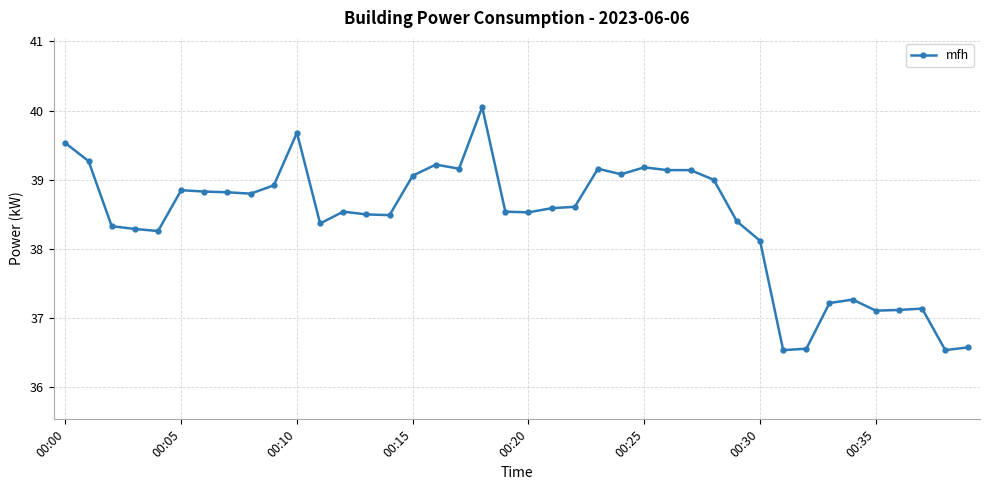

Count the number of categories in the chart.

40